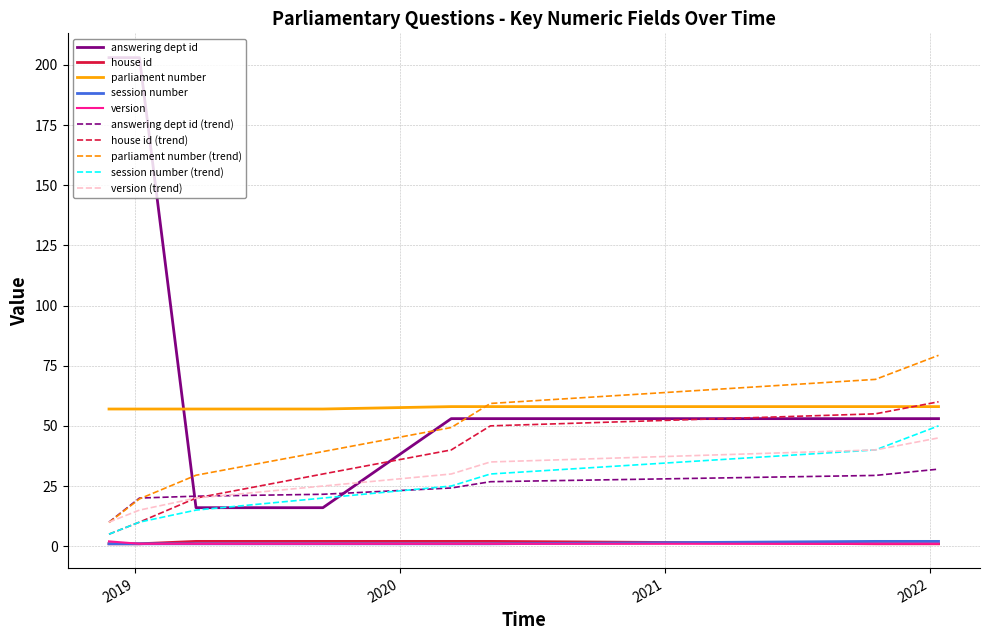

True or false: answering dept id and session number intersect in this chart.

False